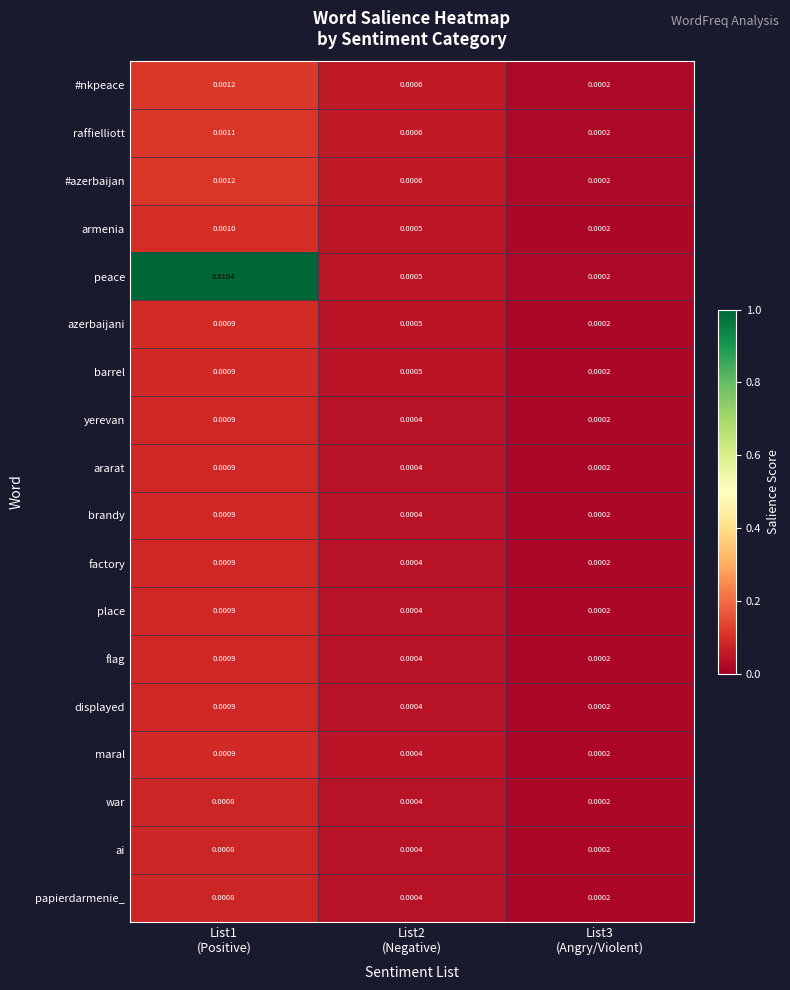

Which series changed the most between List1
(Positive) and List2
(Negative)?

peace